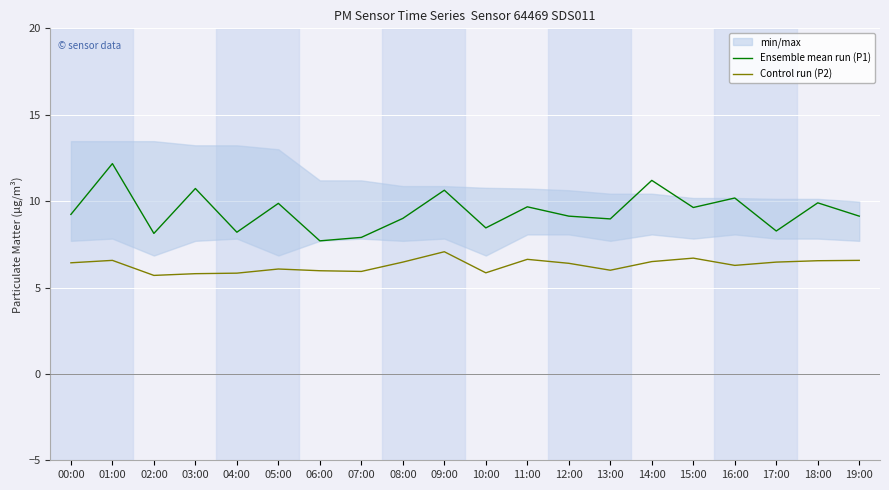

What position from the left is 13:00?

14